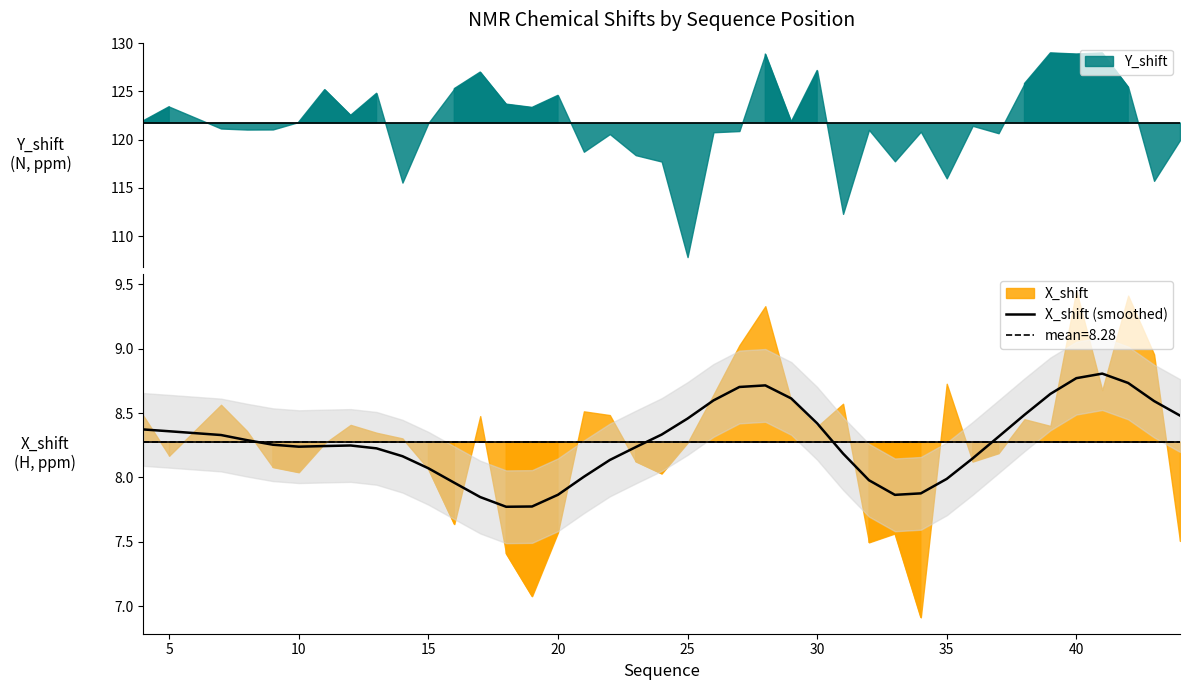

Does the chart display data point markers on the line(s)?

No